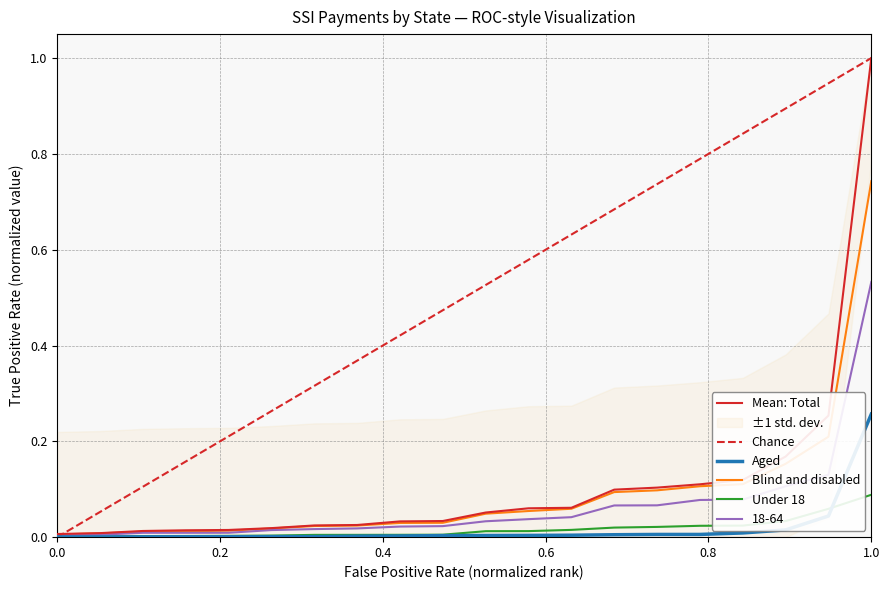

How many lines are shown in the chart?

5